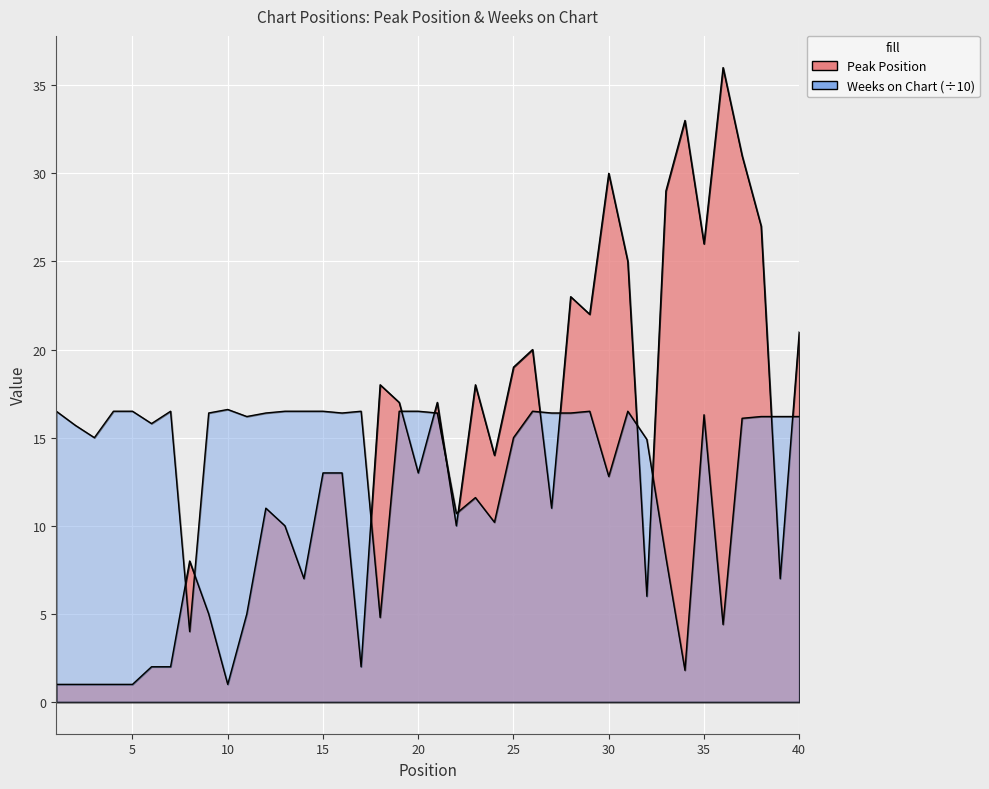

Count the number of categories in the chart.

40